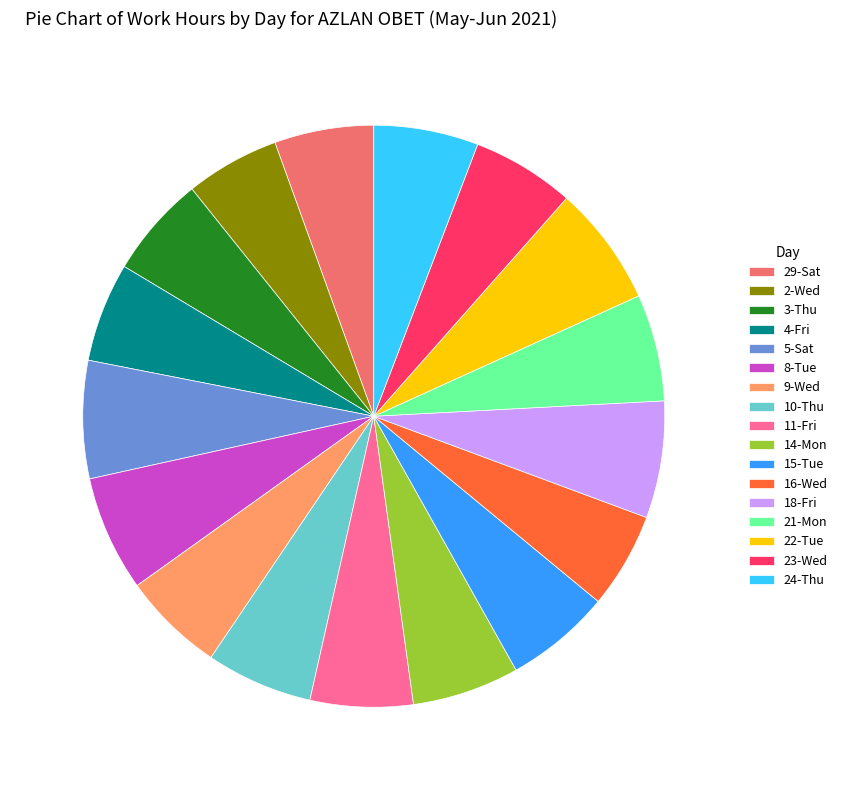

Is it true that 29-Sat is 6% of the pie?

True